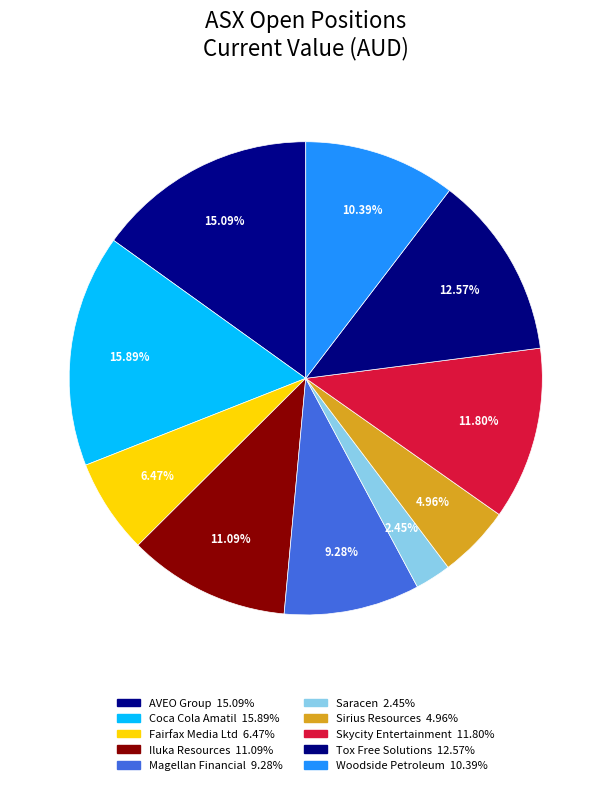

How many segments does this pie chart have?

10